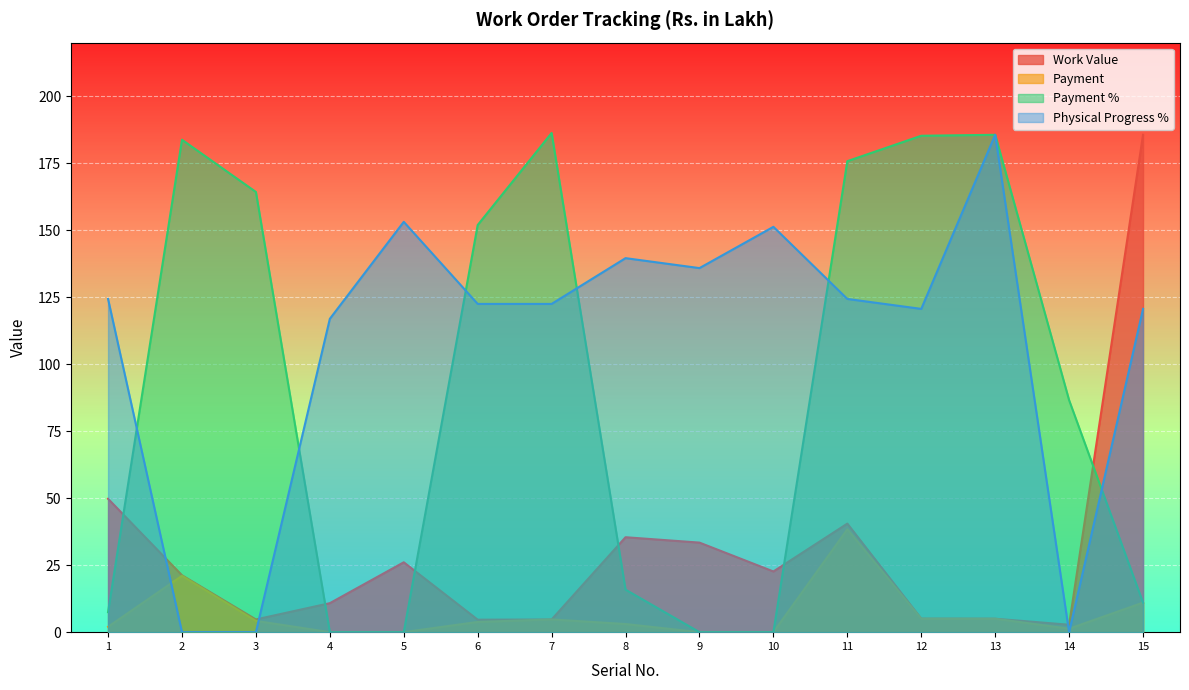

Which series changed the most between 14 and 15?

Work Value